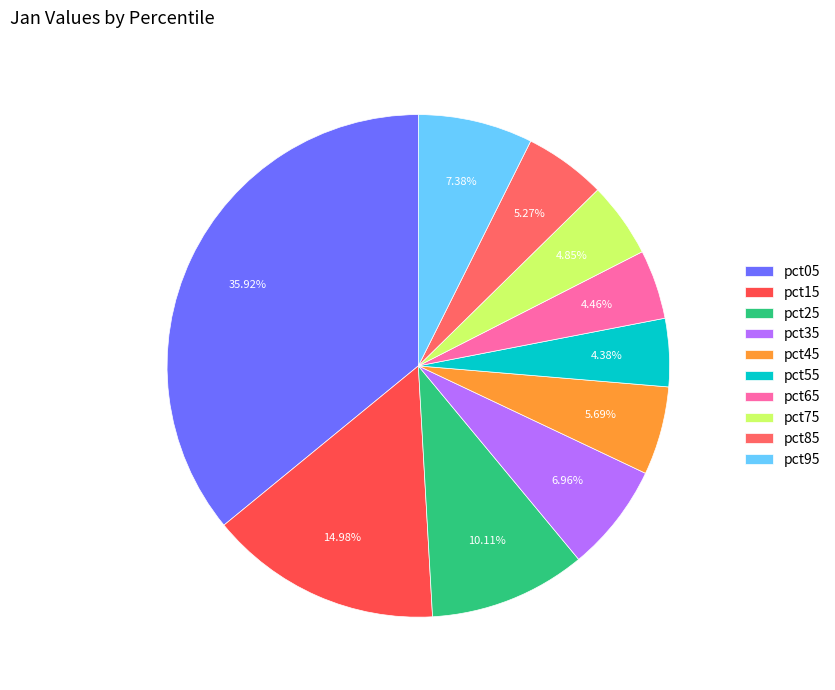

How many segments does this pie chart have?

10